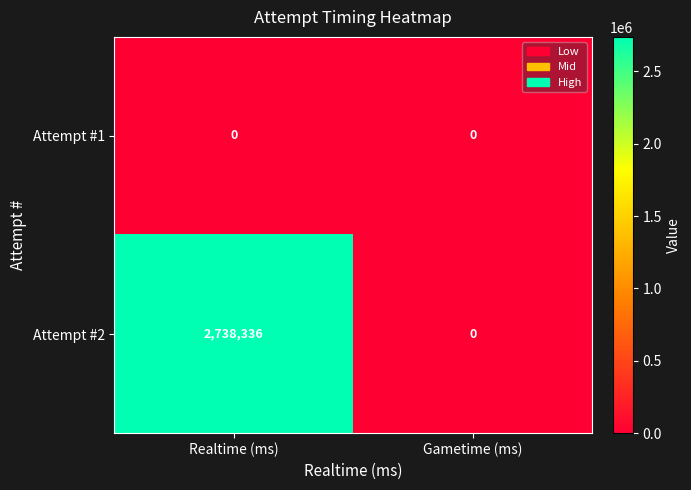

Is it true that Attempt #1 equals 0 at Gametime (ms)?

True